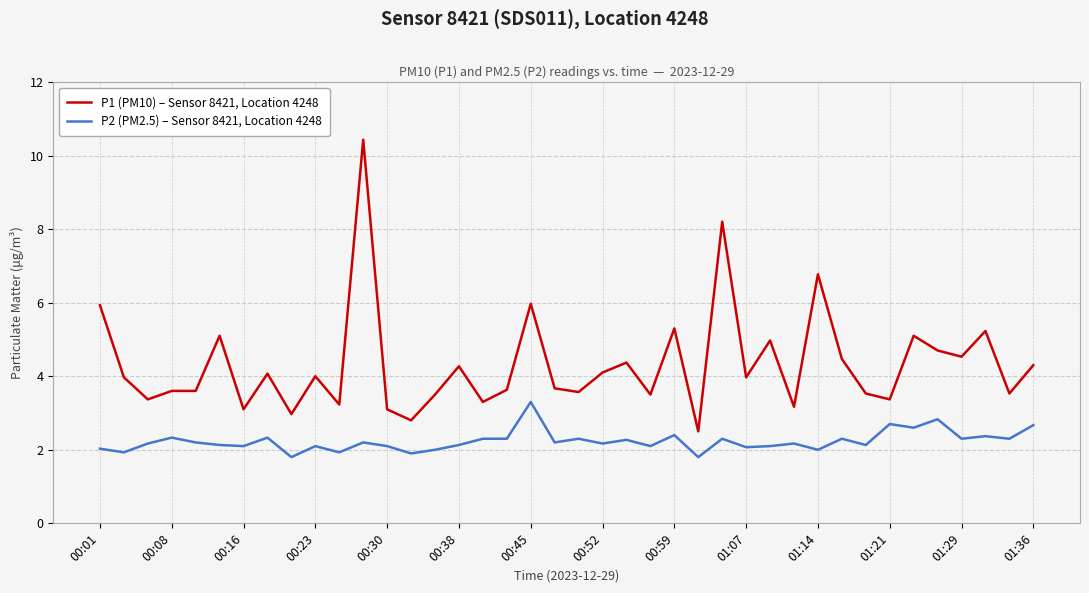

How many categories are shown in the chart?

40